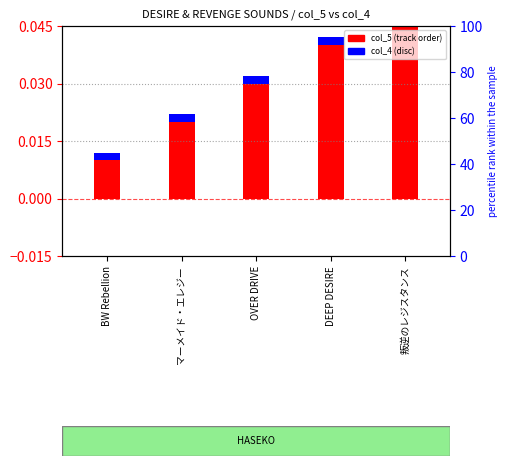

What is the label of the 4th bar from the left?

DEEP DESIRE